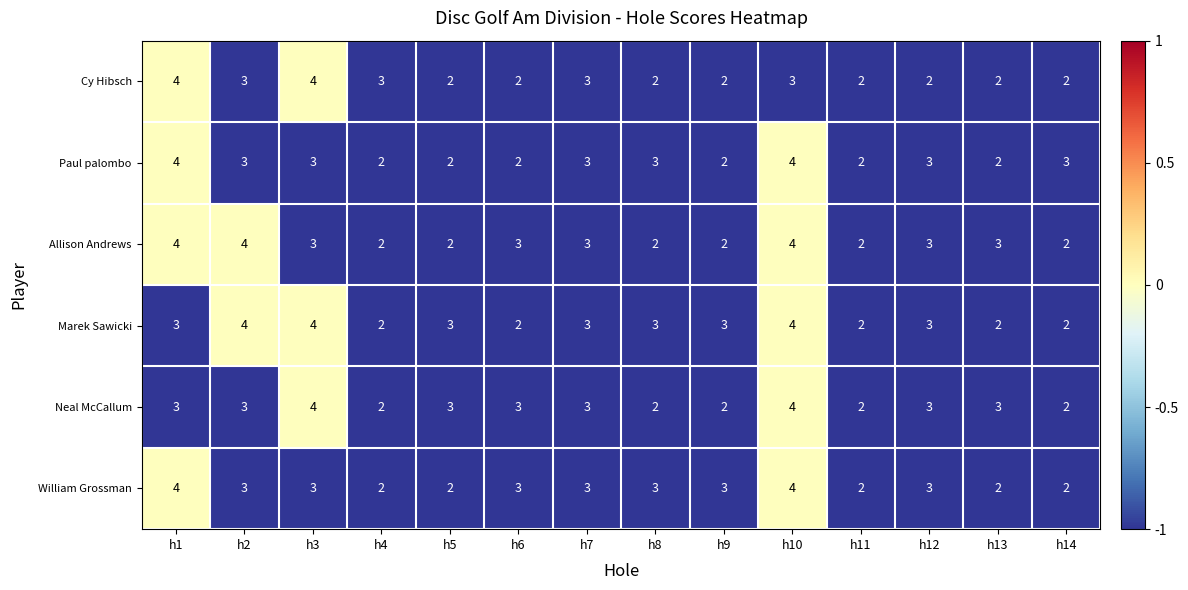

What is the average value of the Cy Hibsch series?

3